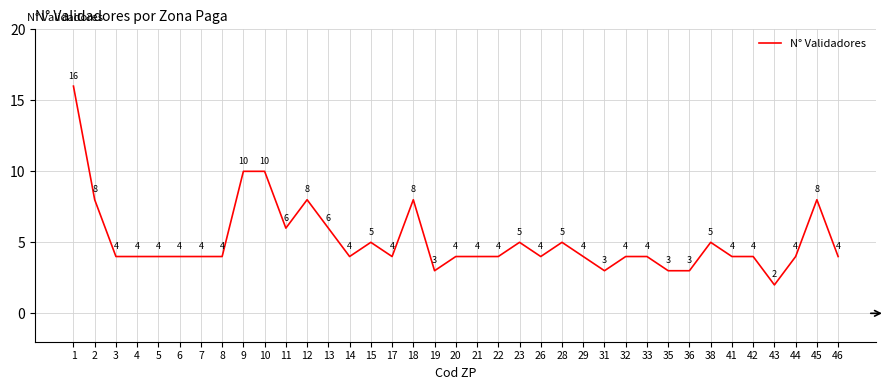

What value does the data have at 22, to the nearest 5?

5